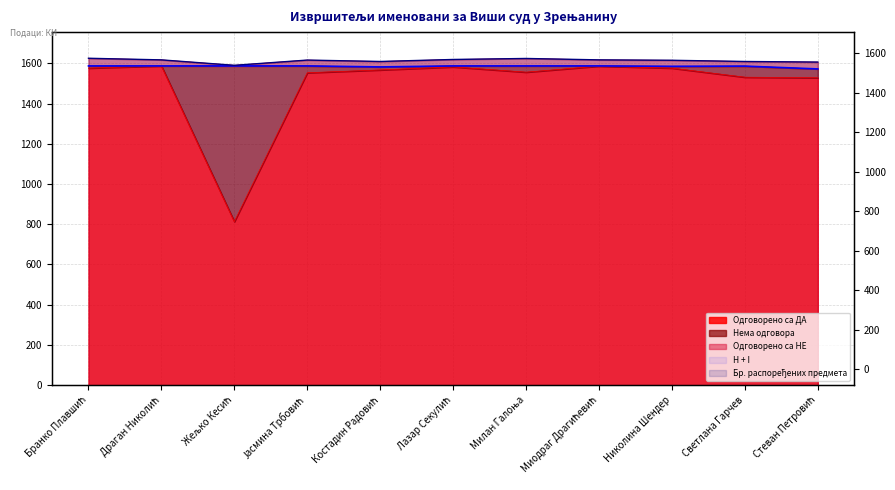

What is the greatest value displayed?

1625